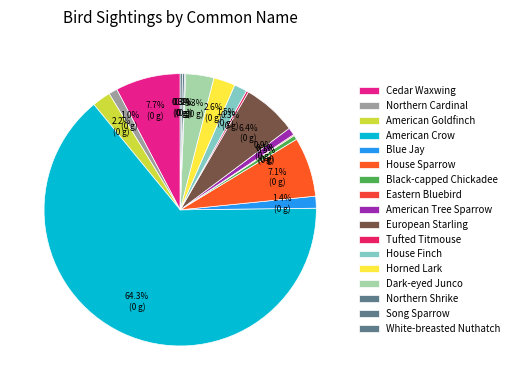

The Song Sparrow slice represents 0% of the pie. True or false?

True